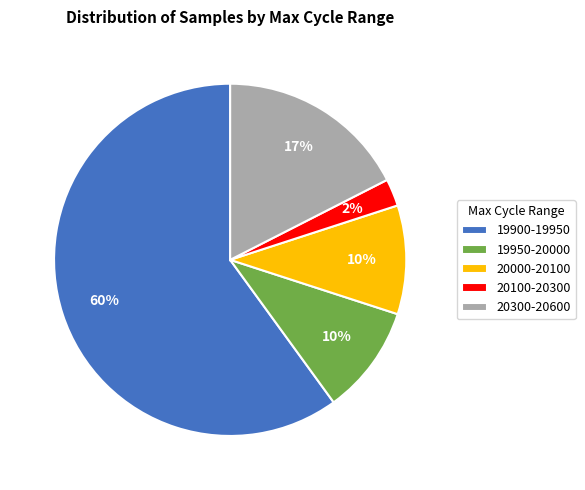

To the nearest percent, what percentage of the pie is 20100-20300?

2%